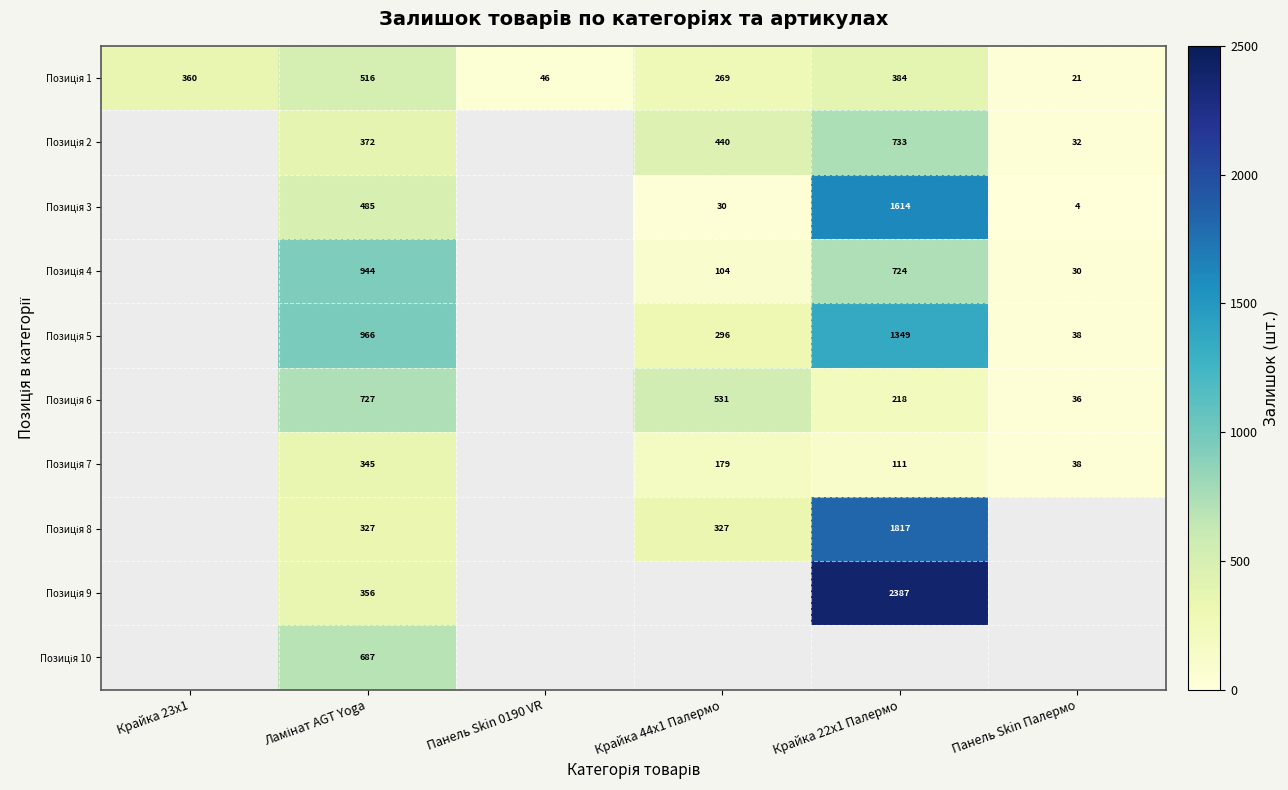

Rank the series at Ламінат AGT Yoga from highest to lowest value.

Позиція 5, Позиція 4, Позиція 6, Позиція 10, Позиція 1, Позиція 3, Позиція 2, Позиція 9, Позиція 7, Позиція 8